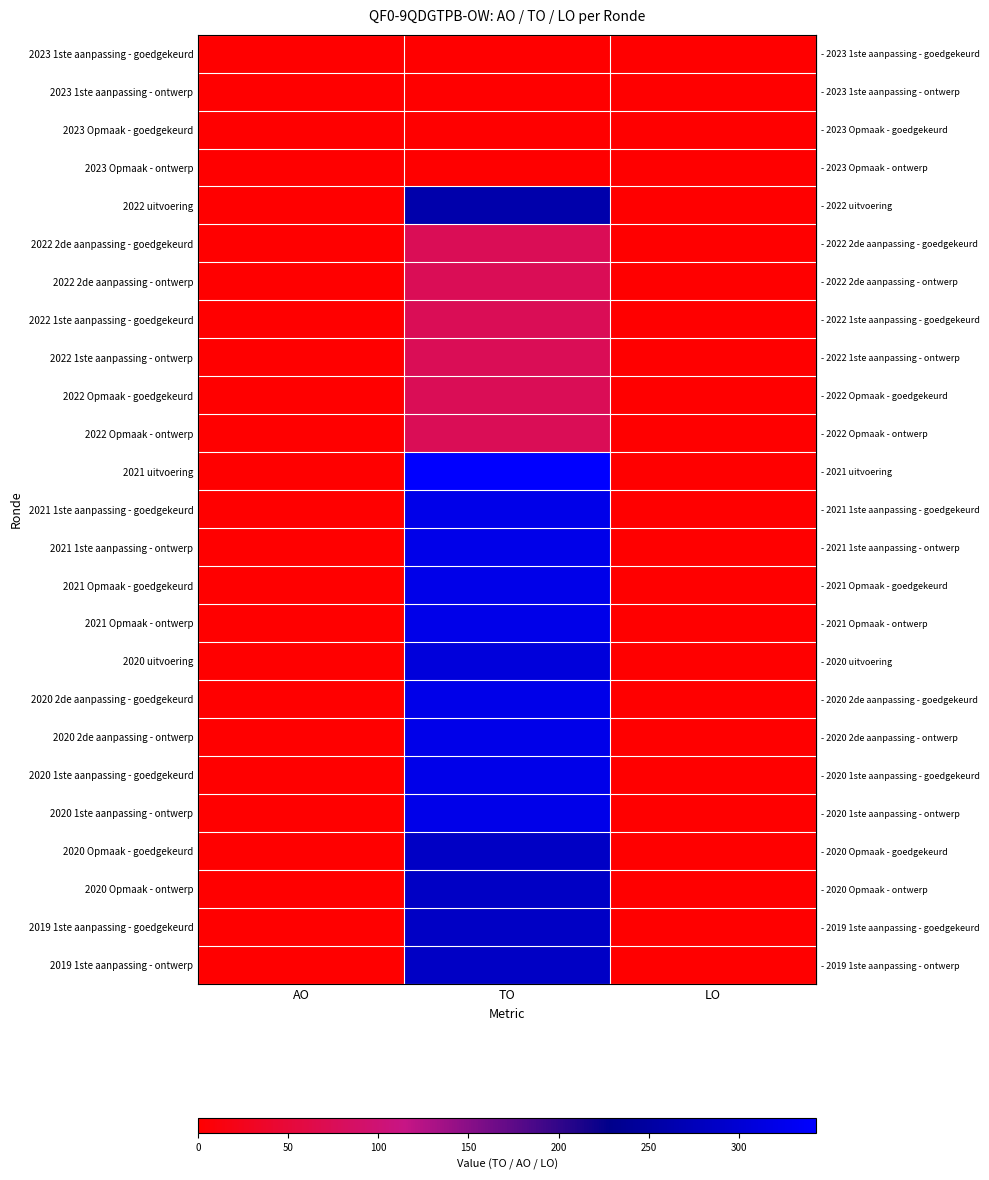

What is the maximum value shown in the chart?

343